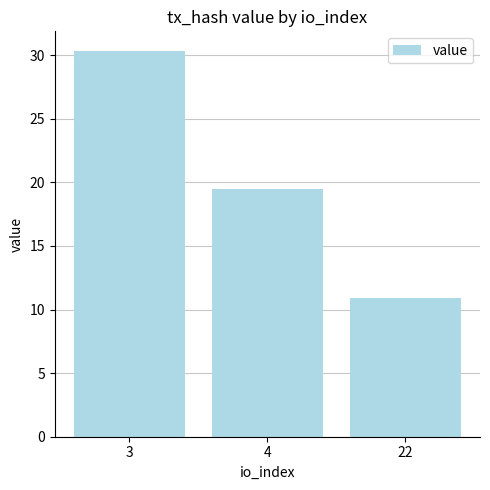

What is the sum of the values at 4 and 22?

30.4